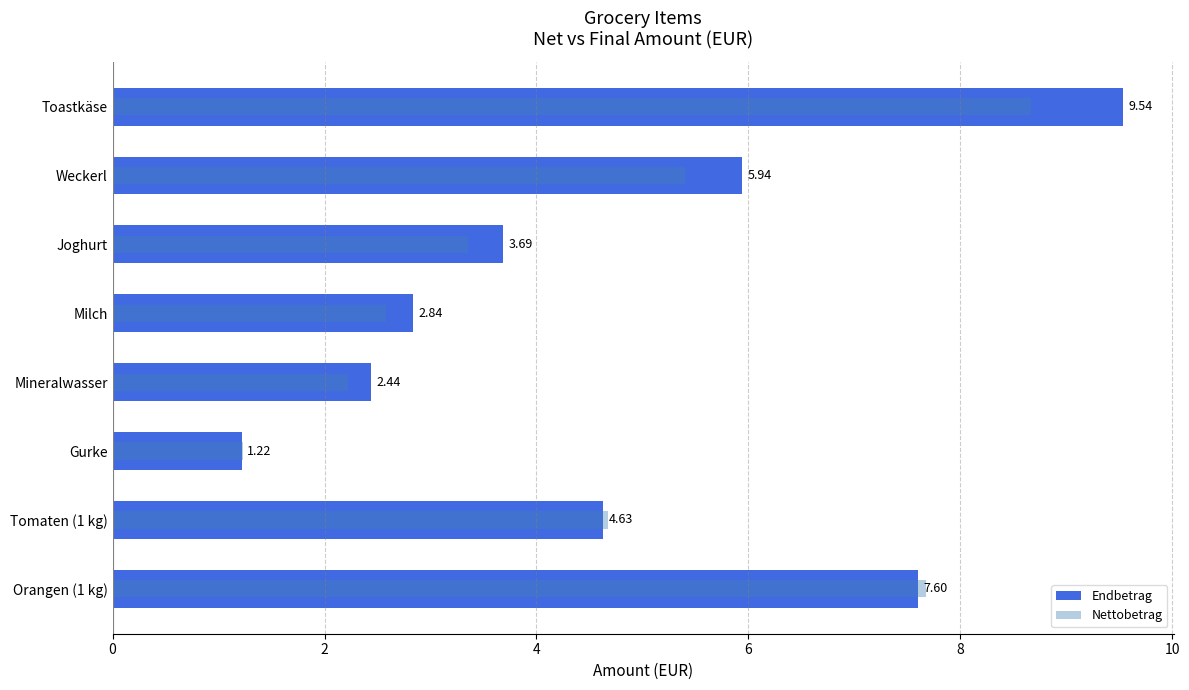

What is the difference between the second highest and minimum values in the Nettobetrag series?

6.4